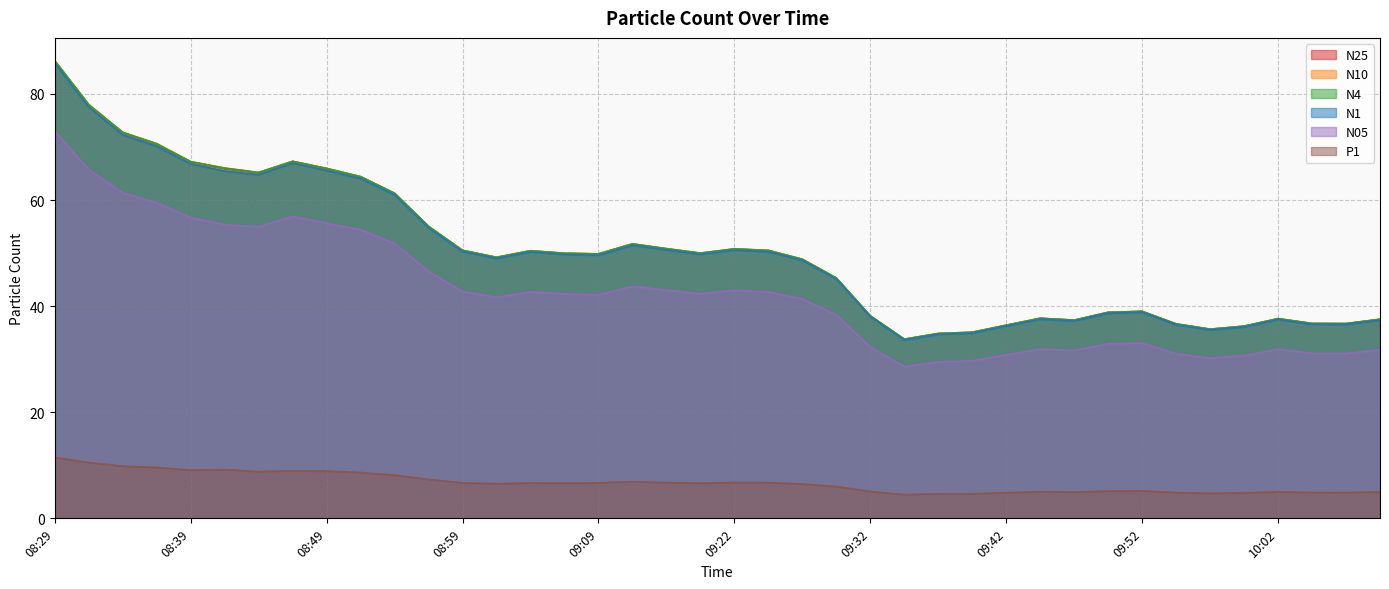

Reading left to right, extract all data points from this chart.

N25: 08:29=86.2	08:32=77.9	08:34=72.7	08:36=70.6	08:39=67.2	08:41=66.0	08:44=65.2	08:46=67.3	08:49=65.9	08:51=64.4	08:54=61.2	08:57=55.0	08:59=50.5	09:02=49.2	09:04=50.4	09:06=50.0	09:09=49.8	09:11=51.7	09:14=50.8	09:19=50.0	09:22=50.8	09:24=50.5	09:27=48.8	09:29=45.3	09:32=38.1	09:34=33.8	09:37=34.8	09:39=35.1	09:42=36.4	09:44=37.7	09:47=37.4	09:49=38.8	09:52=39.0	09:54=36.6	09:57=35.6	09:59=36.2	10:02=37.6	10:04=36.7	10:07=36.7	10:09=37.5
N10: 08:29=86.2	08:32=78.0	08:34=72.8	08:36=70.6	08:39=67.2	08:41=66.0	08:44=65.2	08:46=67.3	08:49=66.0	08:51=64.4	08:54=61.3	08:57=55.0	08:59=50.5	09:02=49.2	09:04=50.5	09:06=50.0	09:09=49.9	09:11=51.7	09:14=50.8	09:19=50.0	09:22=50.8	09:24=50.5	09:27=48.8	09:29=45.3	09:32=38.2	09:34=33.8	09:37=34.9	09:39=35.1	09:42=36.4	09:44=37.7	09:47=37.4	09:49=38.8	09:52=39.0	09:54=36.7	09:57=35.7	09:59=36.2	10:02=37.6	10:04=36.7	10:07=36.7	10:09=37.5
N4: 08:29=86.2	08:32=78.0	08:34=72.8	08:36=70.6	08:39=67.2	08:41=66.0	08:44=65.2	08:46=67.3	08:49=66.0	08:51=64.4	08:54=61.3	08:57=55.0	08:59=50.5	09:02=49.2	09:04=50.4	09:06=50.0	09:09=49.9	09:11=51.7	09:14=50.8	09:19=50.0	09:22=50.8	09:24=50.5	09:27=48.8	09:29=45.3	09:32=38.2	09:34=33.8	09:37=34.8	09:39=35.1	09:42=36.4	09:44=37.7	09:47=37.4	09:49=38.8	09:52=39.0	09:54=36.6	09:57=35.7	09:59=36.2	10:02=37.6	10:04=36.7	10:07=36.7	10:09=37.5
N1: 08:29=85.8	08:32=77.5	08:34=72.3	08:36=70.1	08:39=66.8	08:41=65.4	08:44=64.8	08:46=67.0	08:49=65.5	08:51=64.0	08:54=61.0	08:57=54.8	08:59=50.3	09:02=49.0	09:04=50.2	09:06=49.7	09:09=49.6	09:11=51.5	09:14=50.6	09:19=49.8	09:22=50.5	09:24=50.2	09:27=48.6	09:29=45.1	09:32=38.0	09:34=33.6	09:37=34.7	09:39=34.9	09:42=36.2	09:44=37.5	09:47=37.2	09:49=38.7	09:52=38.8	09:54=36.5	09:57=35.5	09:59=36.1	10:02=37.5	10:04=36.6	10:07=36.5	10:09=37.4
N05: 08:29=73.0	08:32=65.8	08:34=61.4	08:36=59.5	08:39=56.7	08:41=55.3	08:44=55.0	08:46=56.9	08:49=55.6	08:51=54.4	08:54=51.8	08:57=46.5	08:59=42.8	09:02=41.6	09:04=42.7	09:06=42.3	09:09=42.1	09:11=43.7	09:14=43.0	09:19=42.3	09:22=43.0	09:24=42.7	09:27=41.3	09:29=38.4	09:32=32.3	09:34=28.6	09:37=29.5	09:39=29.7	09:42=30.8	09:44=31.9	09:47=31.6	09:49=32.9	09:52=33.0	09:54=31.0	09:57=30.2	09:59=30.7	10:02=31.9	10:04=31.1	10:07=31.1	10:09=31.8
P1: 08:29=11.5	08:32=10.5	08:34=9.8	08:36=9.6	08:39=9.1	08:41=9.2	08:44=8.8	08:46=9.0	08:49=8.9	08:51=8.6	08:54=8.1	08:57=7.3	08:59=6.7	09:02=6.5	09:04=6.7	09:06=6.6	09:09=6.7	09:11=6.9	09:14=6.7	09:19=6.6	09:22=6.8	09:24=6.7	09:27=6.5	09:29=6.0	09:32=5.1	09:34=4.5	09:37=4.6	09:39=4.7	09:42=4.8	09:44=5.0	09:47=5.0	09:49=5.1	09:52=5.2	09:54=4.8	09:57=4.7	09:59=4.8	10:02=5.0	10:04=4.9	10:07=4.9	10:09=5.0